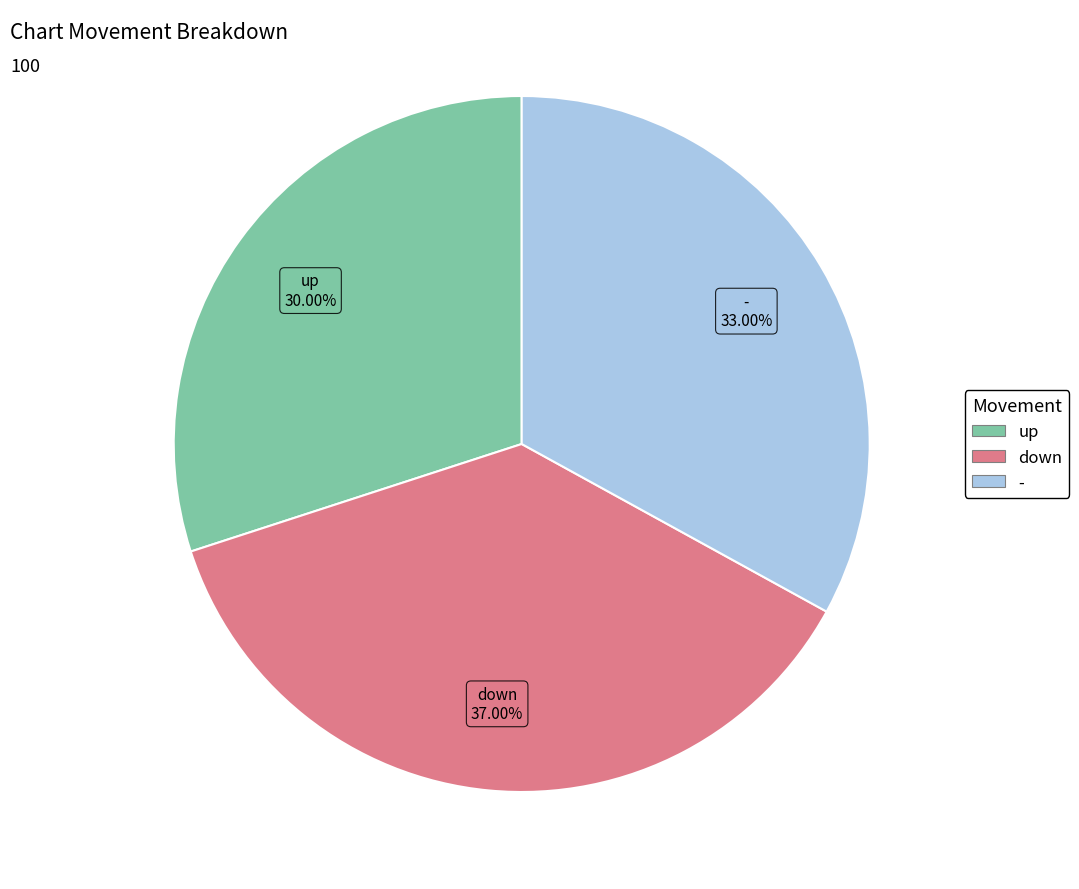

How many slices are in this pie chart?

3